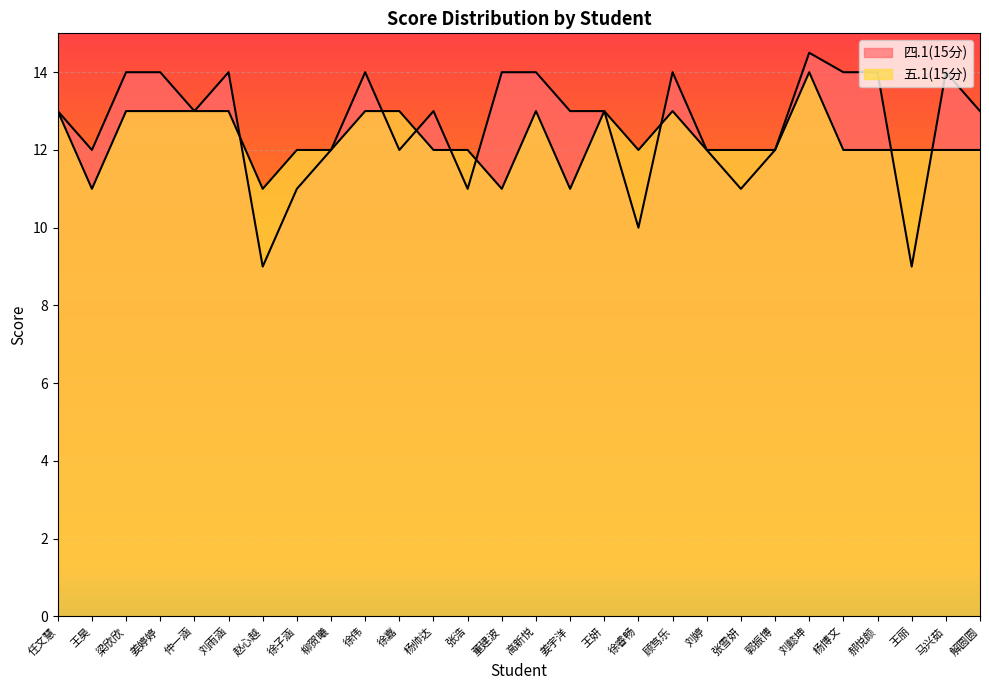

What is the difference between the highest and lowest values at 高新悦?

1.0